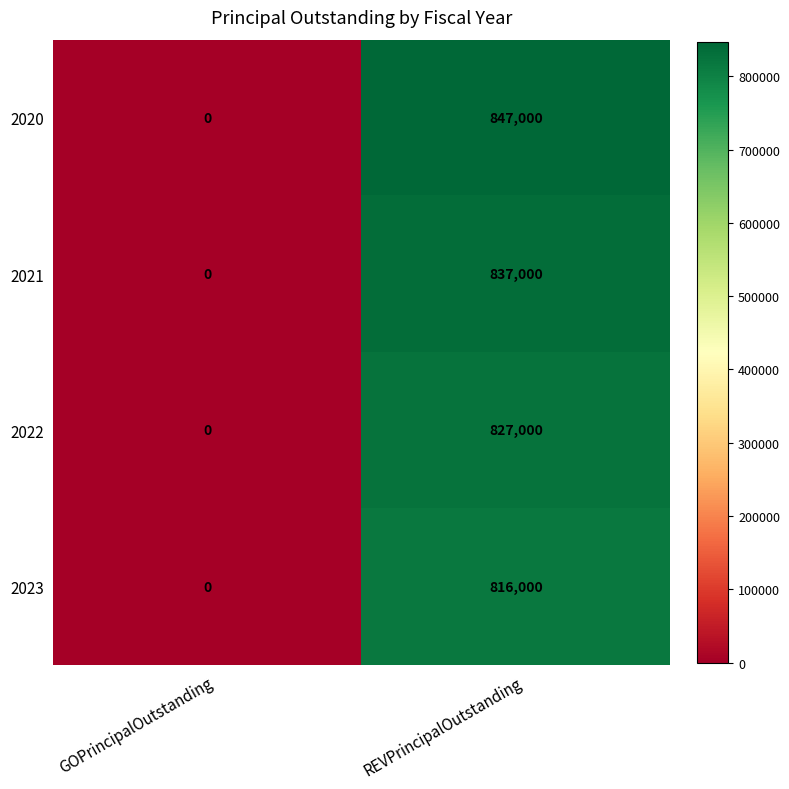

The 2022 series shows 505604 at REVPrincipalOutstanding. True or false?

False